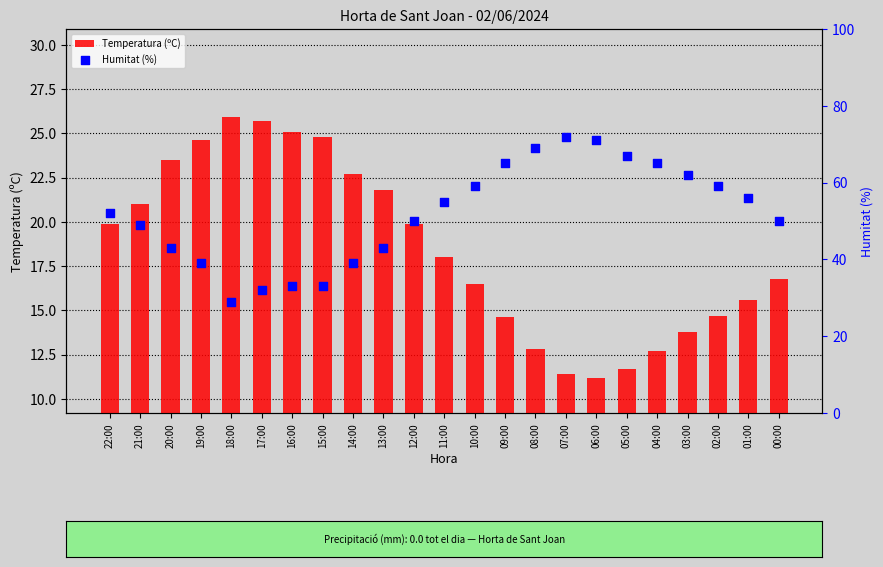

Which series has the largest total across all categories?

Humitat (%)